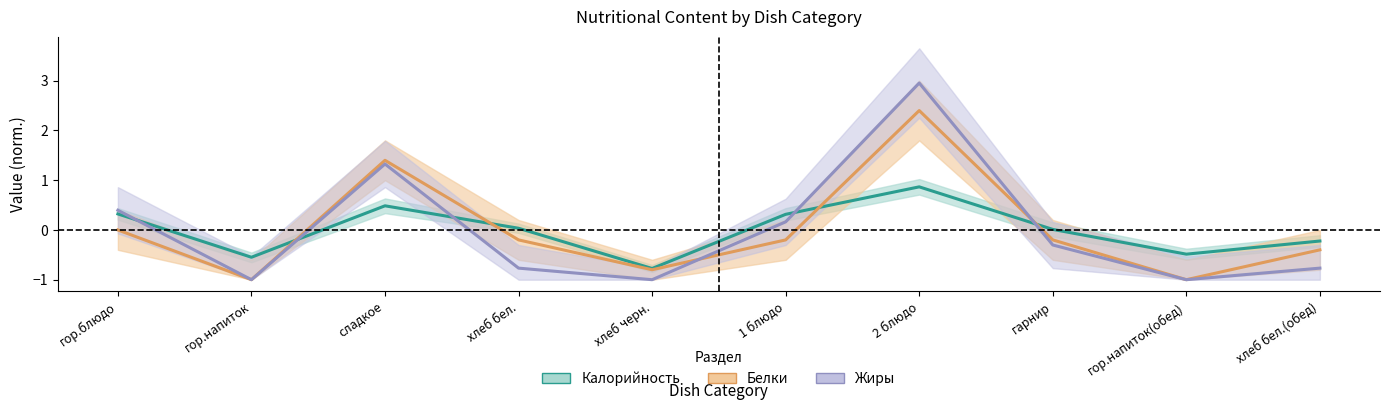

What is the difference between the second highest and second lowest values in the Калорийность series?

1.0